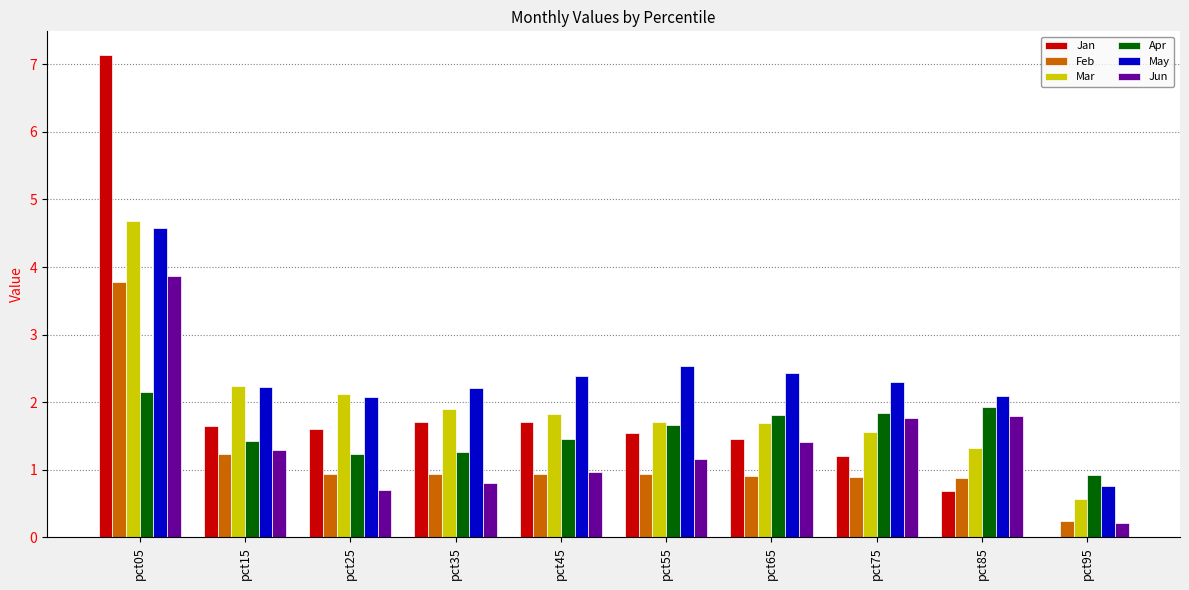

Between pct65 and pct85, which series saw the biggest shift?

Jan